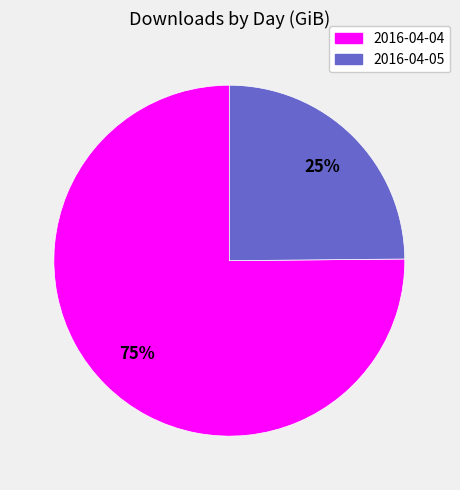

To the nearest percent, what is the difference between the largest and smallest slice percentages?

50%